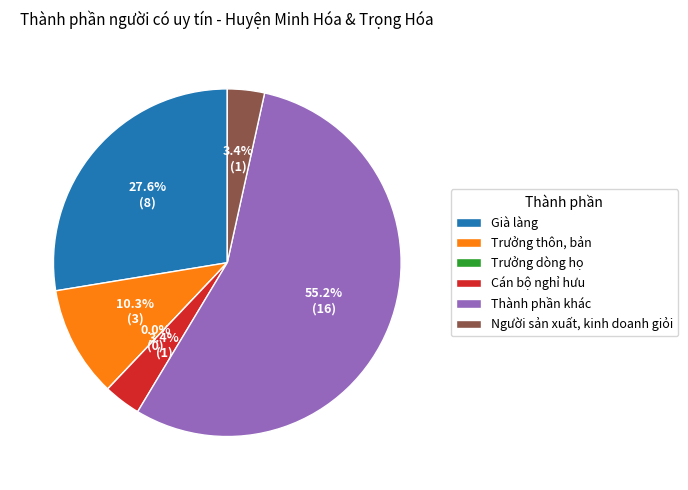

What is the change in value from Già làng to Người sản xuất, kinh doanh giỏi?

-7